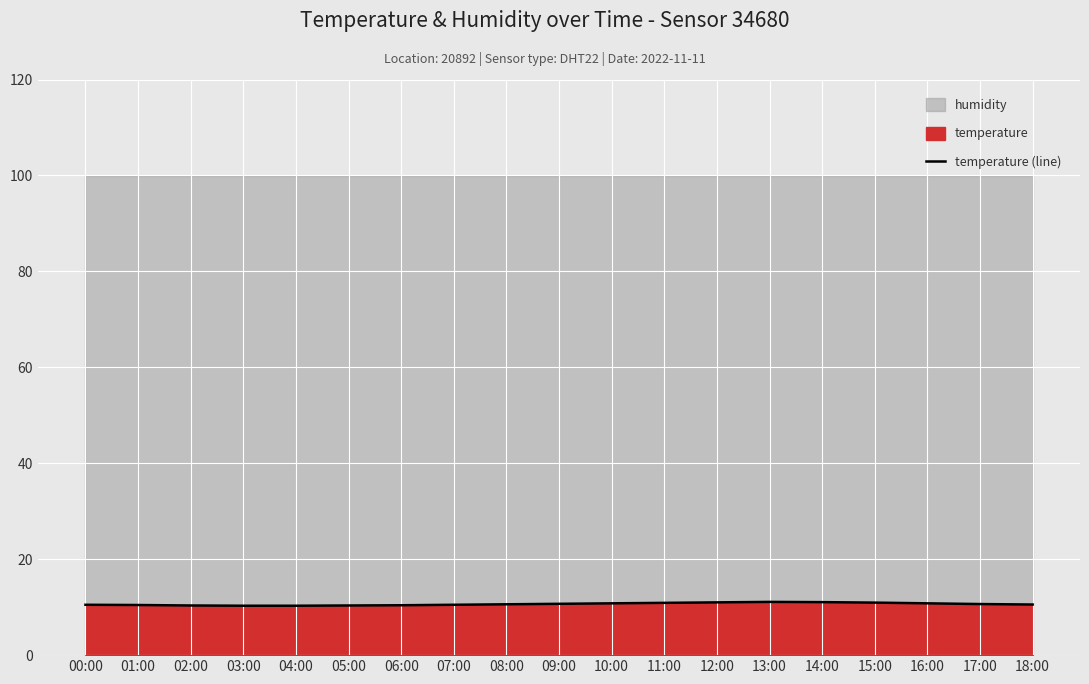

Which category has the highest value across all series?

13:00